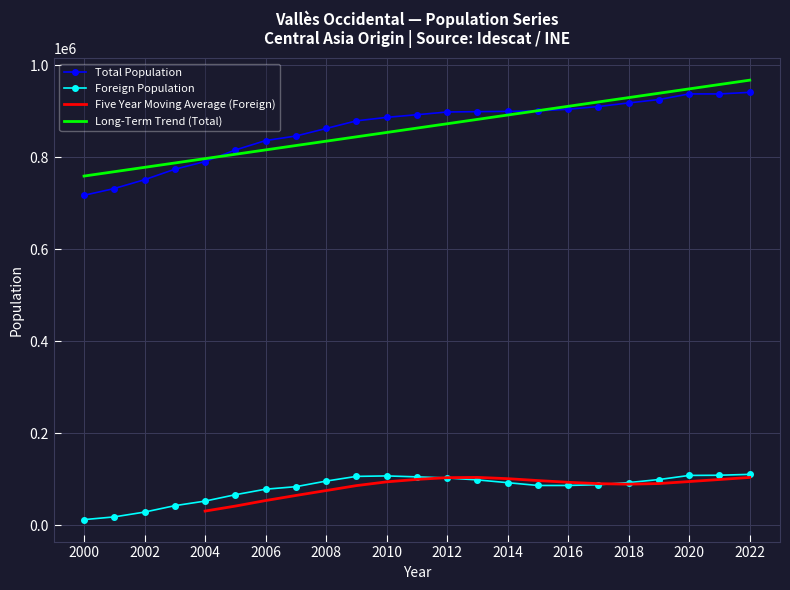

What is the maximum value shown in the chart?

940881